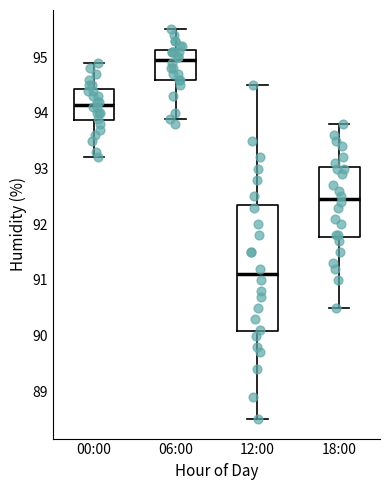

Reading left to right, transcribe this box plot: for each box, give where its median line is, the range the box spans, and where its two whiskers end, as read against the y-axis. The values are not printed on the chart, so give them approximately, as read against the axis.

00:00: median 94.2, box 93.9 to 94.4, whiskers 93.2 to 94.9
06:00: median 95.0, box 94.6 to 95.1, whiskers 93.9 to 95.5
12:00: median 91.1, box 90.1 to 92.4, whiskers 88.5 to 94.5
18:00: median 92.5, box 91.8 to 93.0, whiskers 90.5 to 93.8